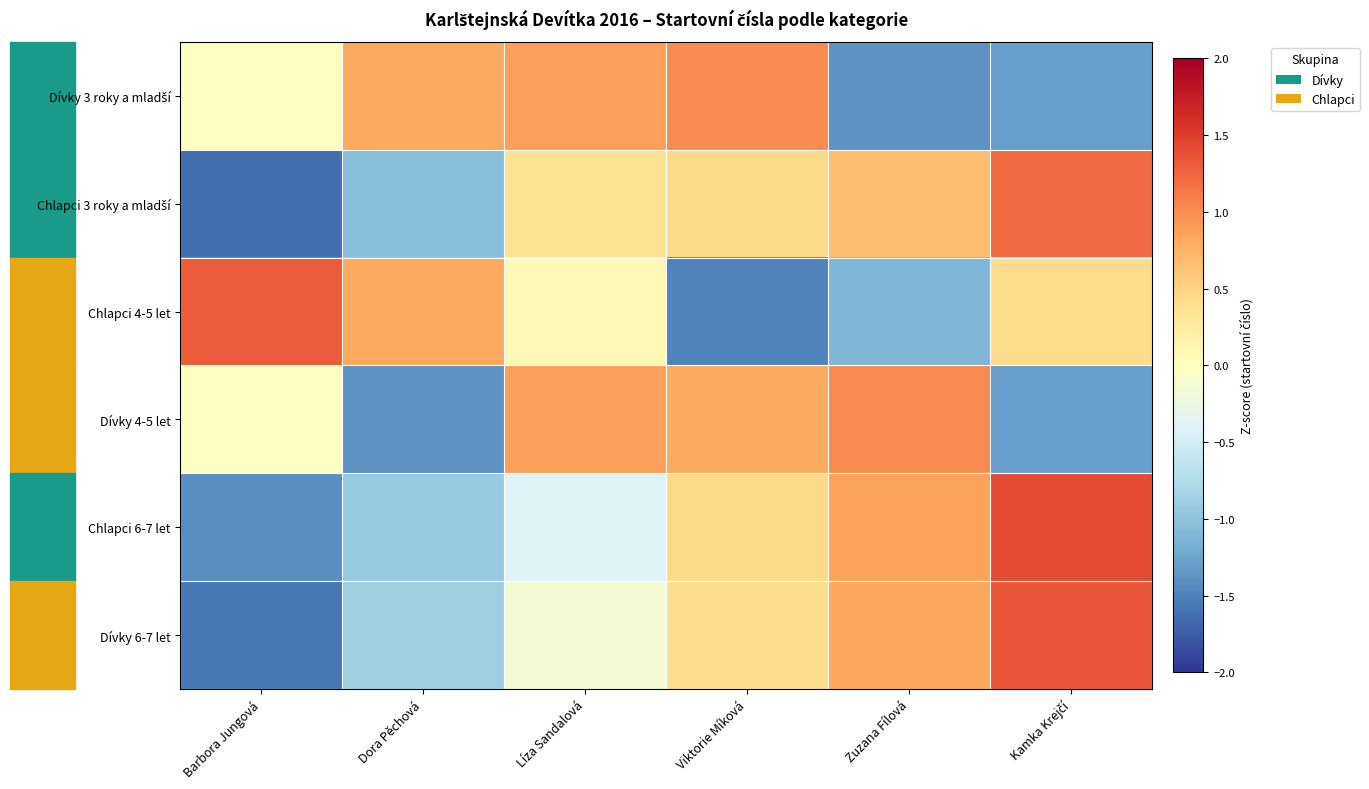

Count the number of categories in the chart.

6